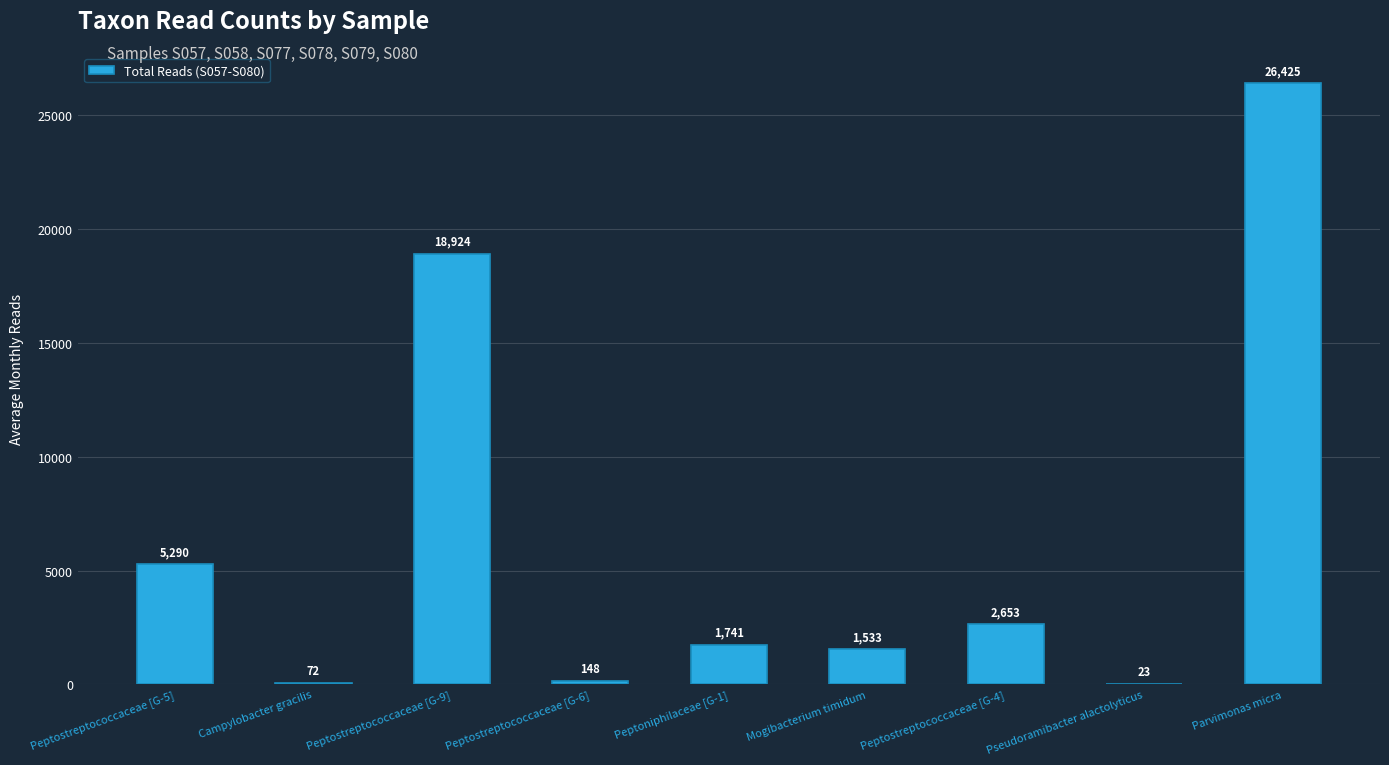

What is the sum of all values?

56809